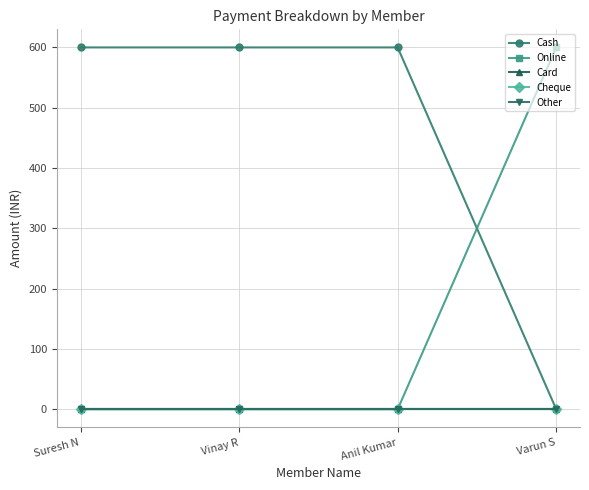

True or false: Cash and Other cross at least once.

False